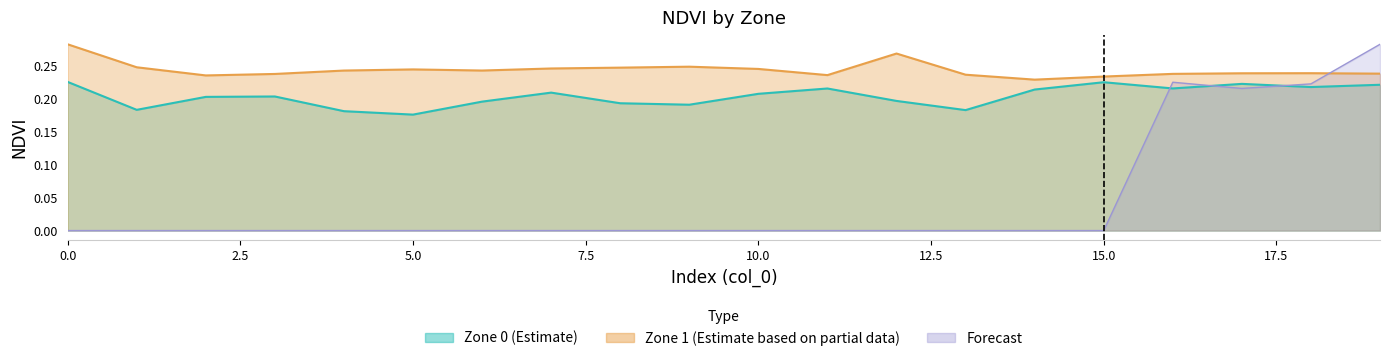

At which category is the sum across all series the highest?

19